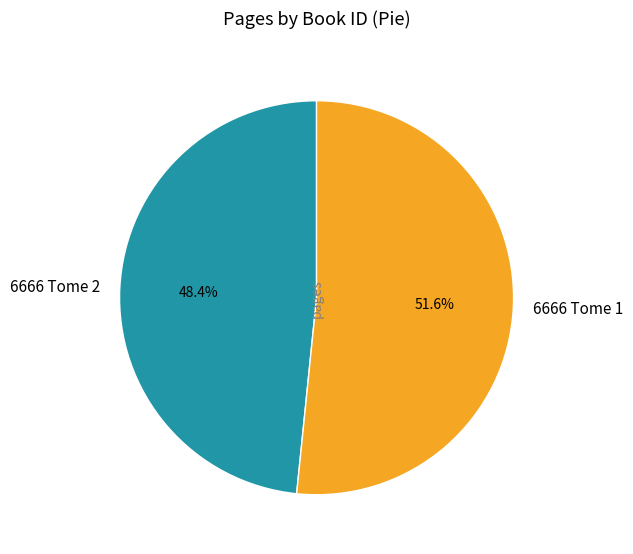

To the nearest percent, what is the difference between the largest and smallest slice percentages?

3%